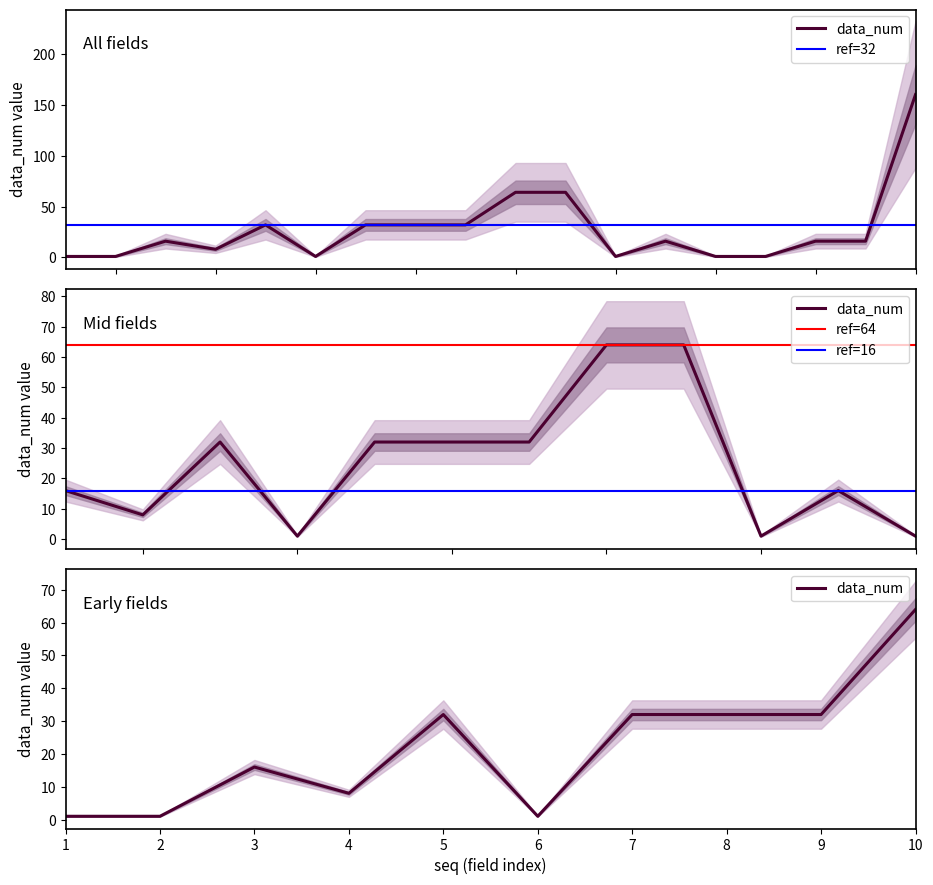

True or false: the data shows 32 at 5.

True